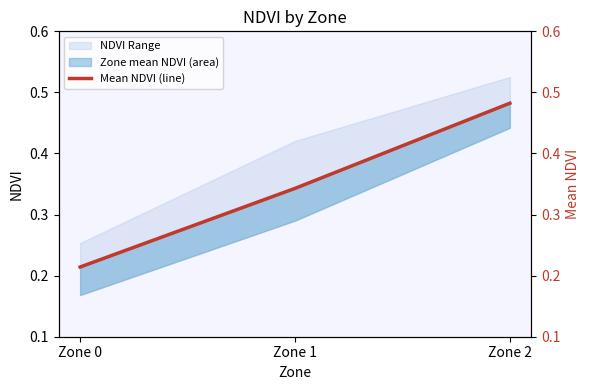

What is the difference between the second highest and minimum values?

0.1